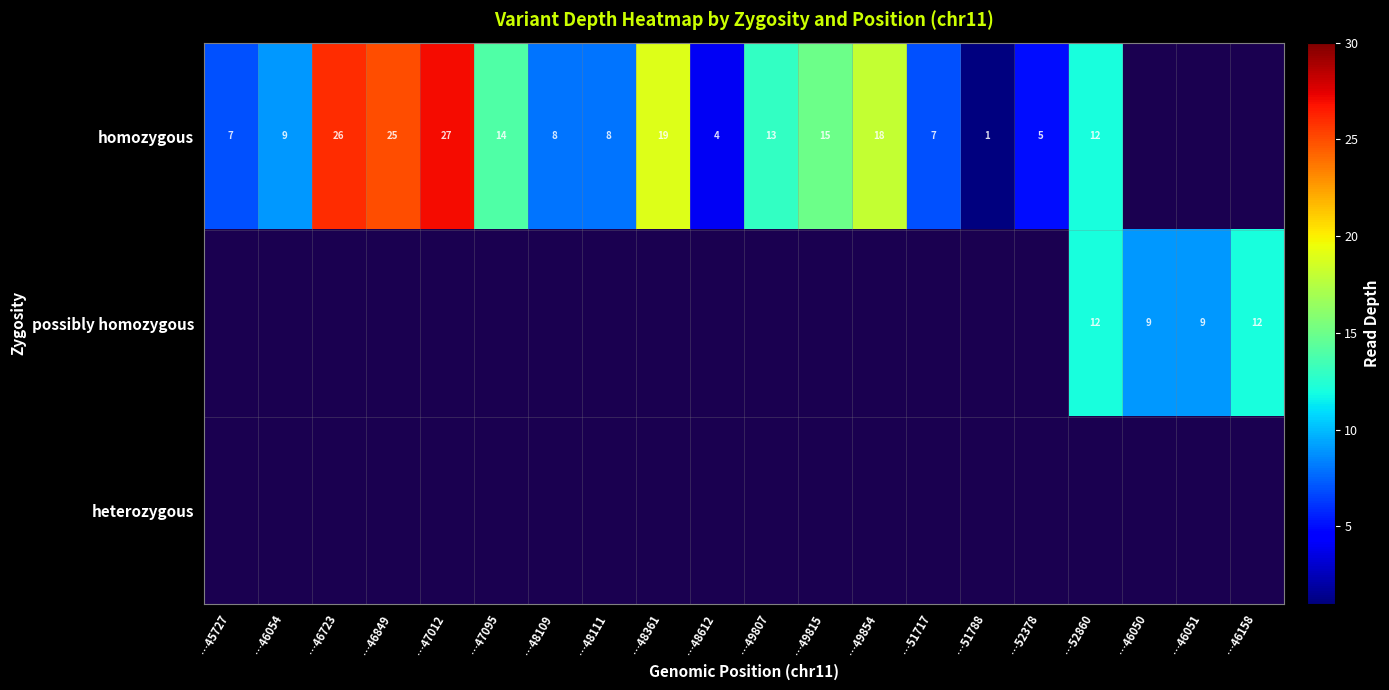

What is the maximum value shown in the chart?

27